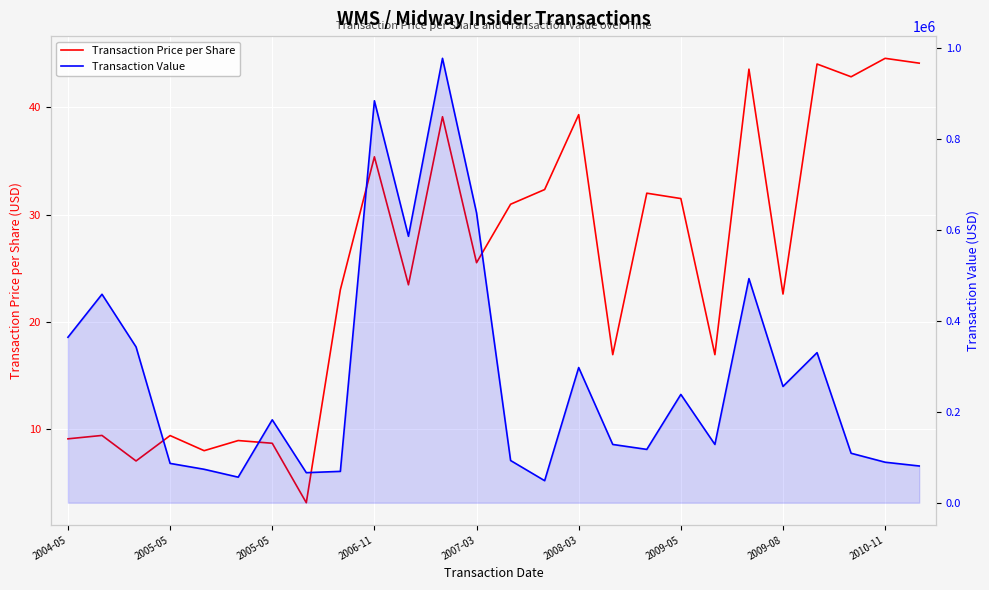

How many interior local peaks does the Transaction Price per Share series have?

10